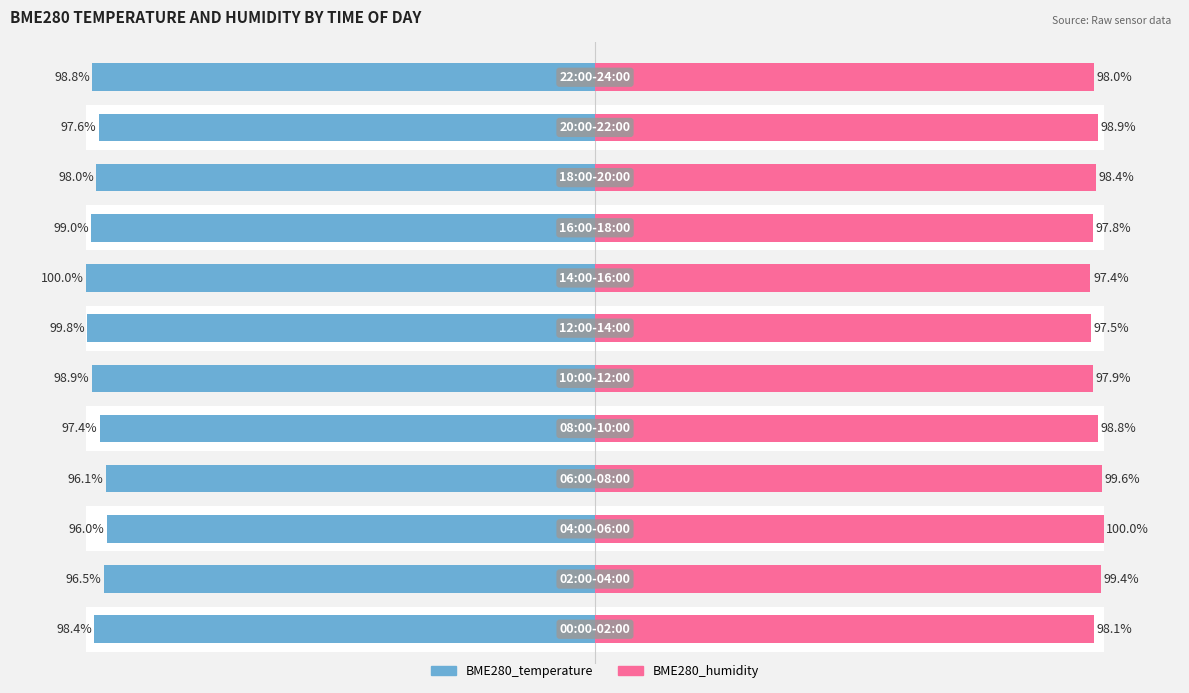

Are the bars horizontal?

Yes